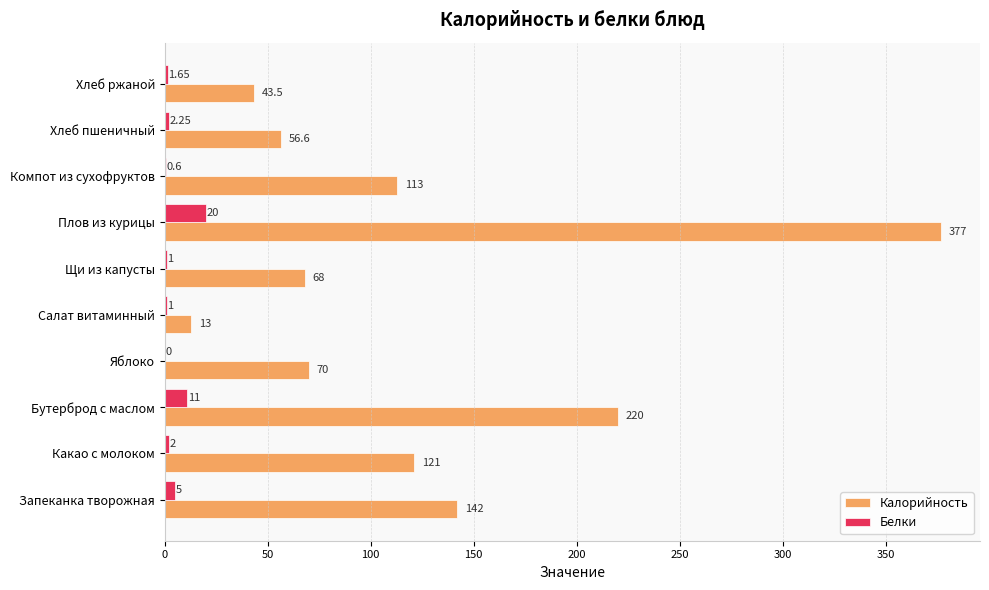

At which category is the sum across all series the highest?

Плов из курицы